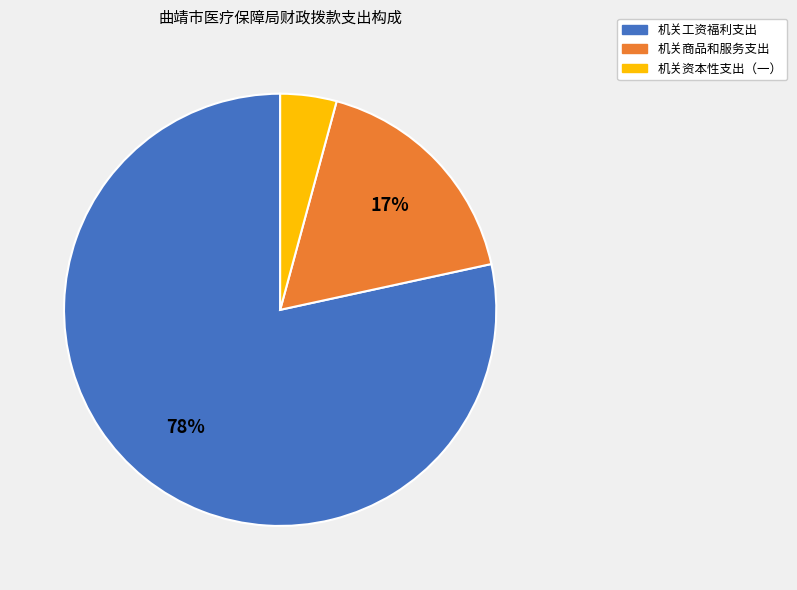

To the nearest percent, what is the average slice percentage?

33%